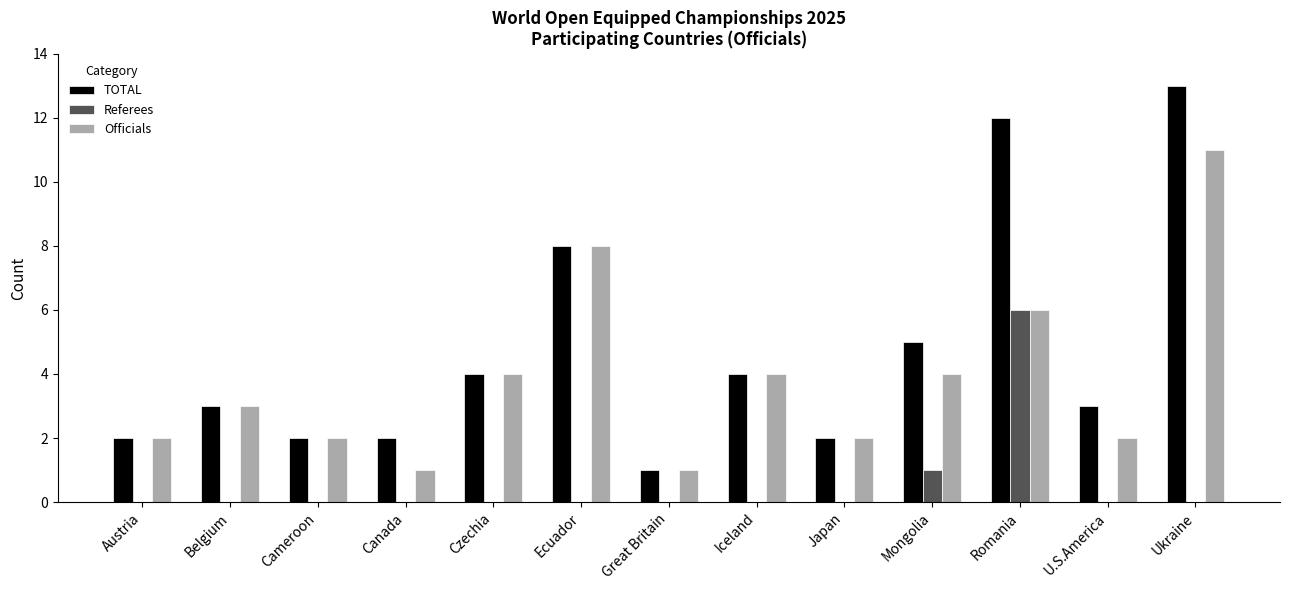

How many groups of bars are there?

13